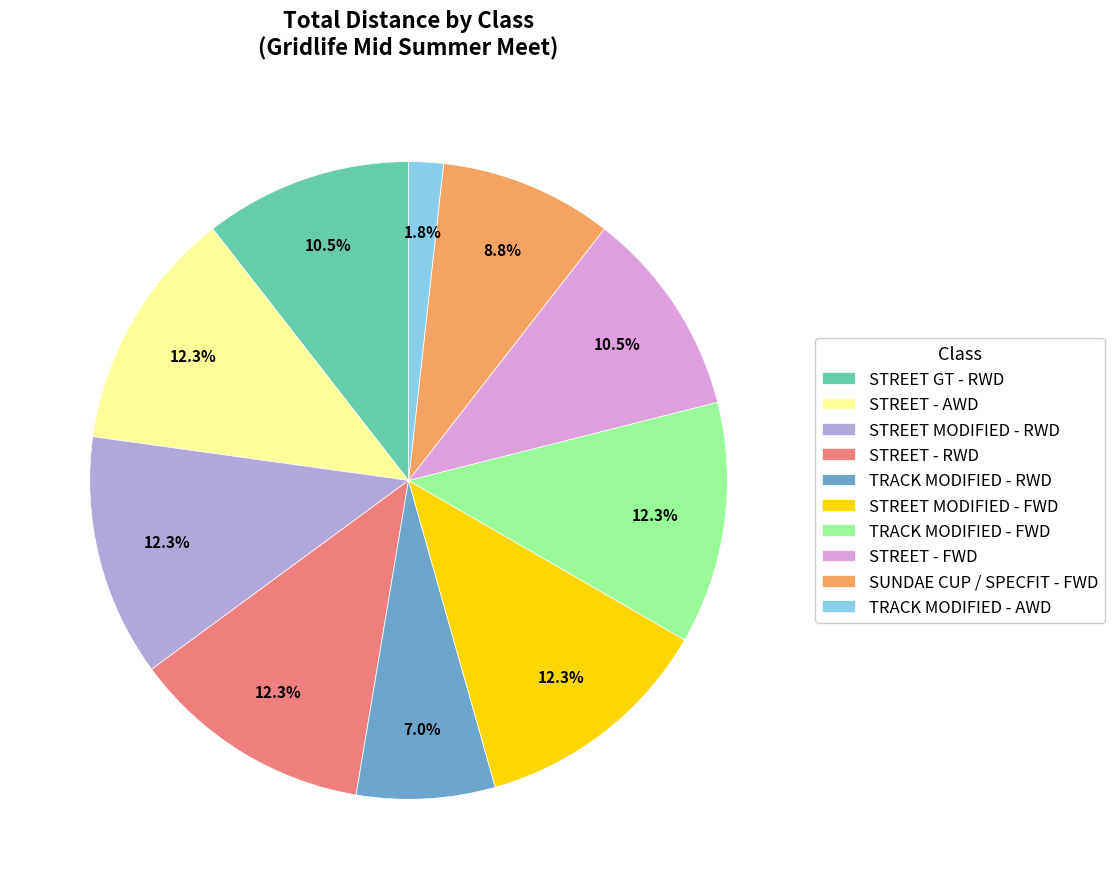

Does STREET GT - RWD account for over 50% of the chart?

No